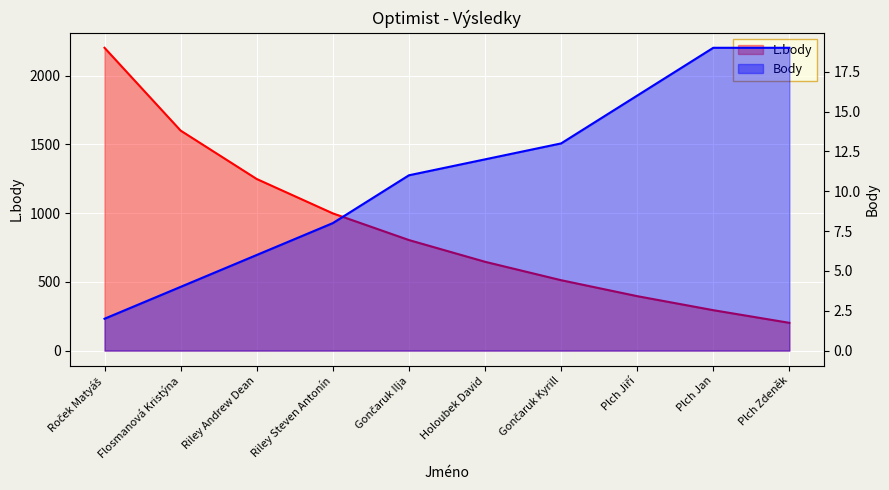

Does the chart display data point markers on the line(s)?

No